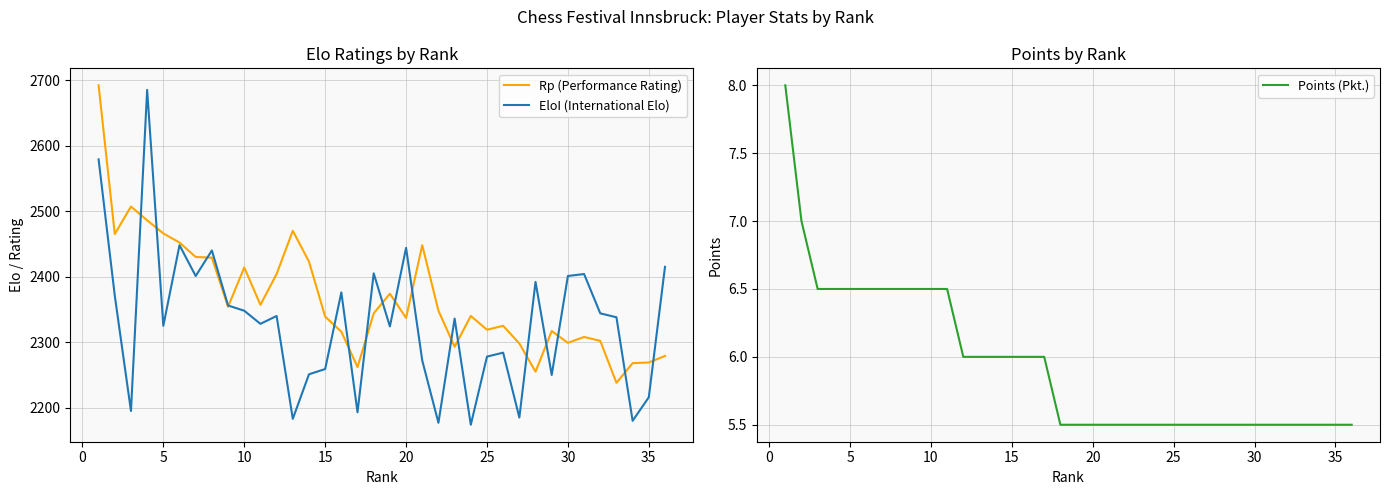

True or false: Points (Pkt.) has more than 0 points higher than both neighbors.

False